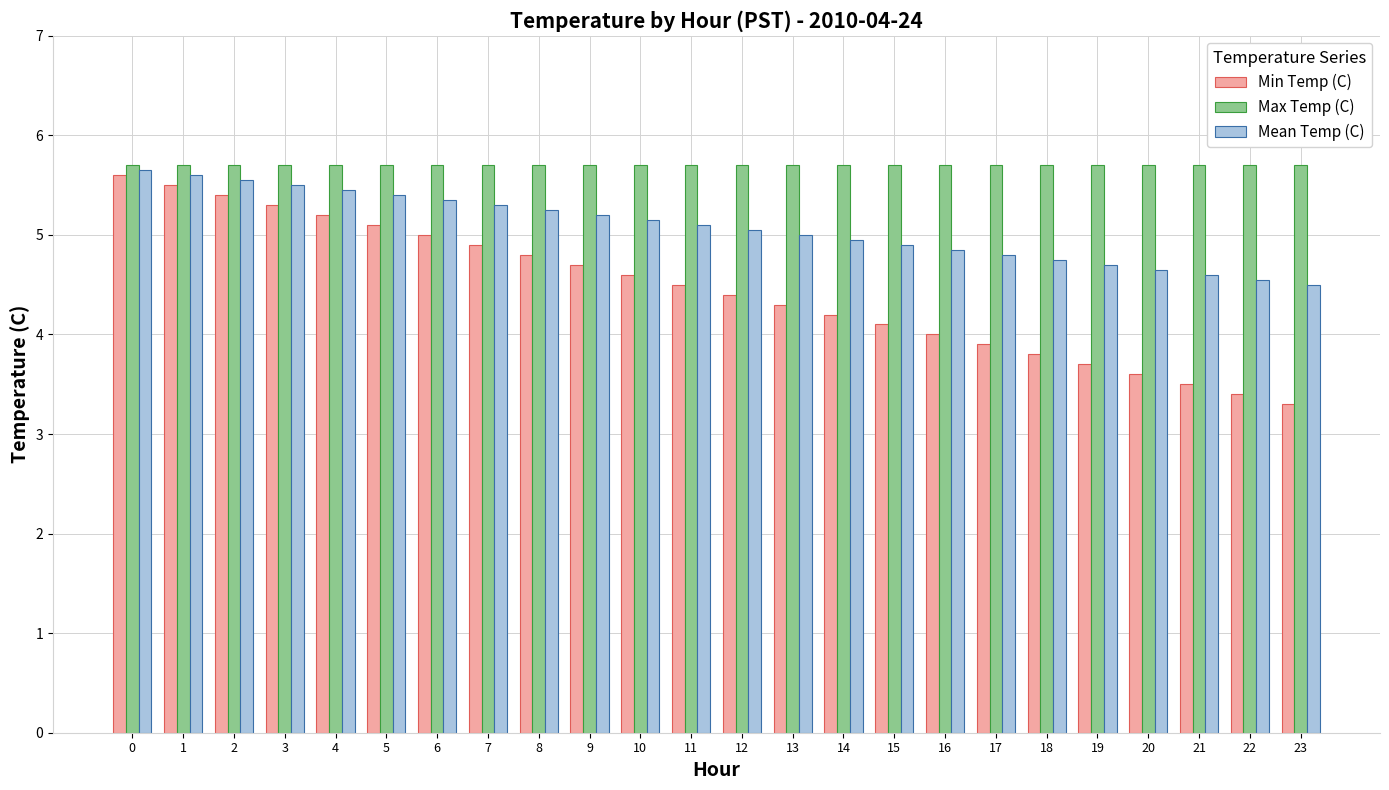

At 9, list the series in order from smallest to largest.

Min Temp (C), Mean Temp (C), Max Temp (C)